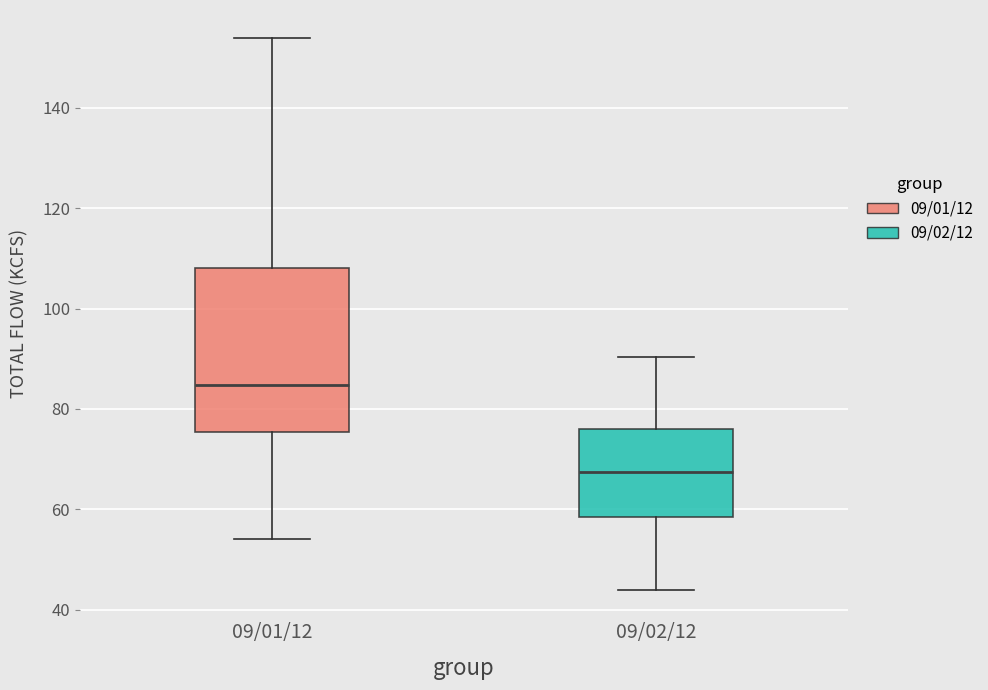

Reading left to right, transcribe this box plot: for each box, give where its median line is, the range the box spans, and where its two whiskers end, as read against the y-axis. The values are not printed on the chart, so give them approximately, as read against the axis.

09/01/12: median 84, box 76 to 108, whiskers 54 to 154
09/02/12: median 68, box 58 to 76, whiskers 44 to 90